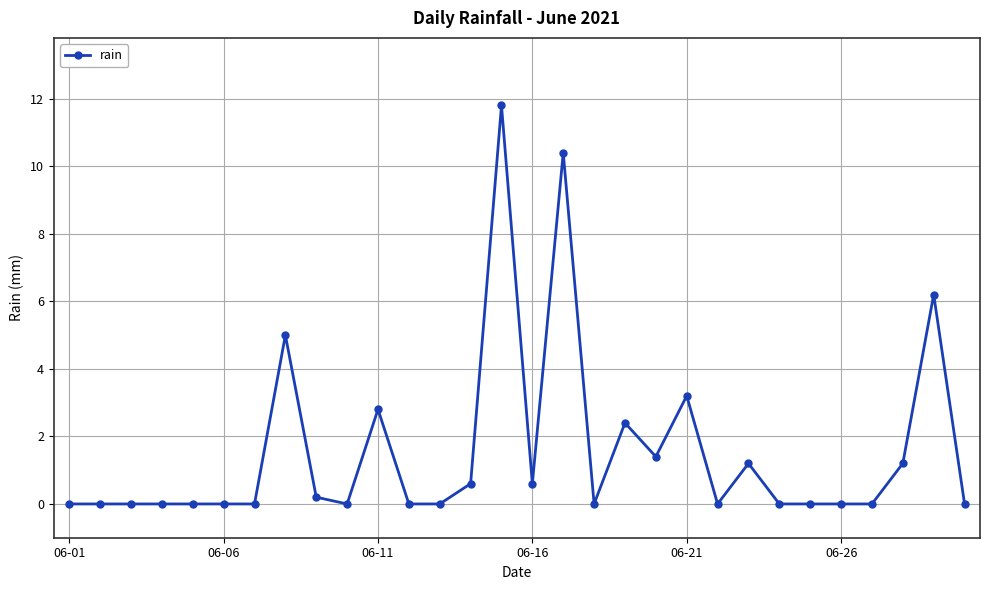

Reading left to right, list all the values displayed in this chart.

0.0	0.0	0.0	0.0	0.0	0.0	0.0	5.0	0.2	0.0	2.8	0.0	0.0	0.6	11.8	0.6	10.4	0.0	2.4	1.4	3.2	0.0	1.2	0.0	0.0	0.0	0.0	1.2	6.2	0.0